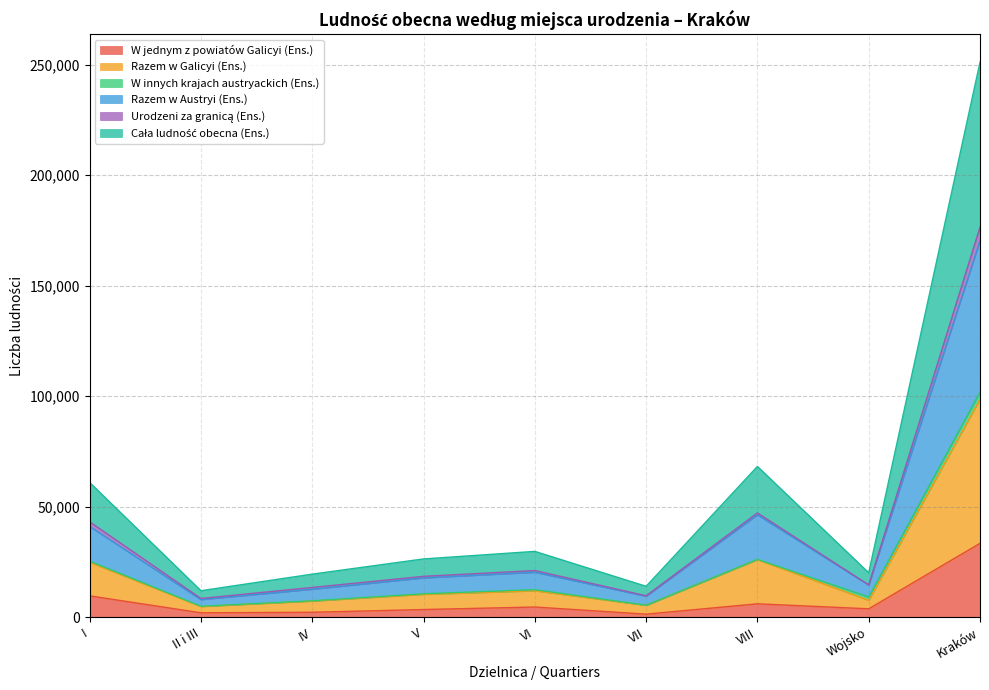

At which category does the chart reach its minimum across all series?

VII